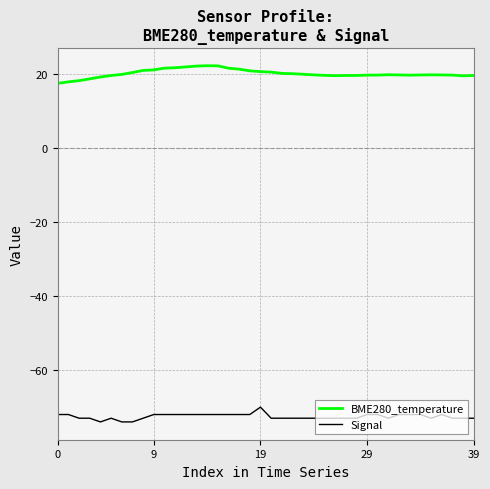

How many series are shown in this chart?

2